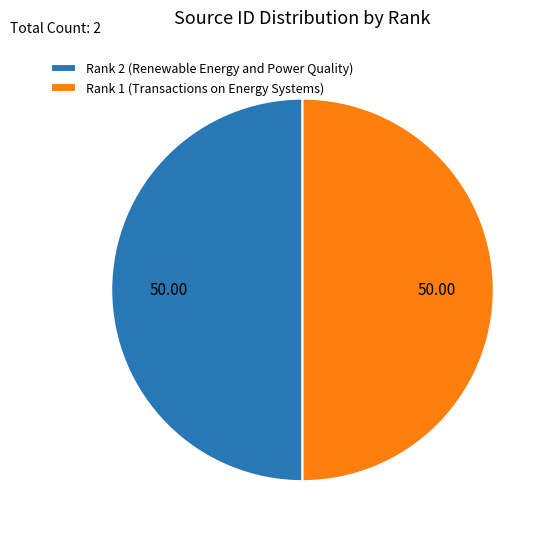

Do Rank 2 (Renewable Energy and Power Quality) and Rank 1 (Transactions on Energy Systems) together represent more than half of the pie?

Yes